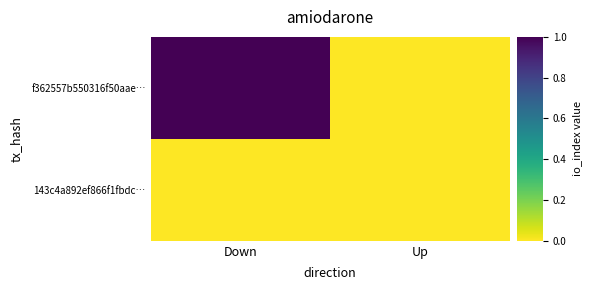

Rank the series by their maximum value, from lowest to highest.

143c4a892ef866f1fbdc…, f362557b550316f50aae…